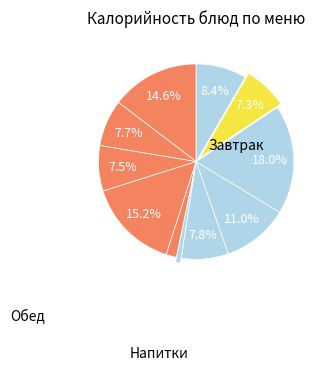

To the nearest percent, what is the difference between the largest and smallest slice percentages?

17%